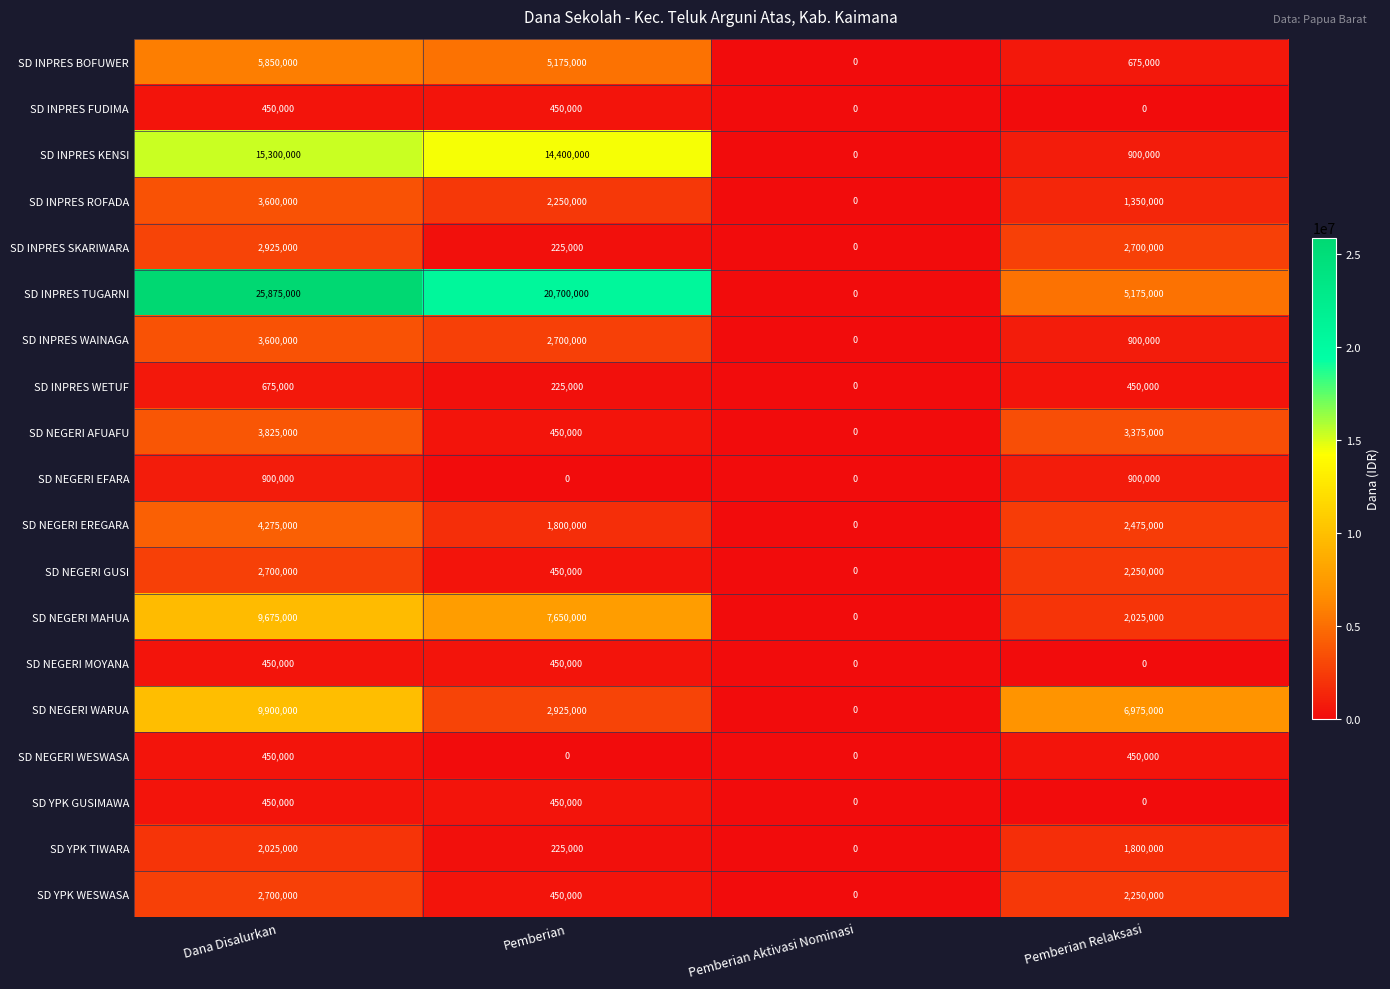

What is the total value across all series at Pemberian?

60975000